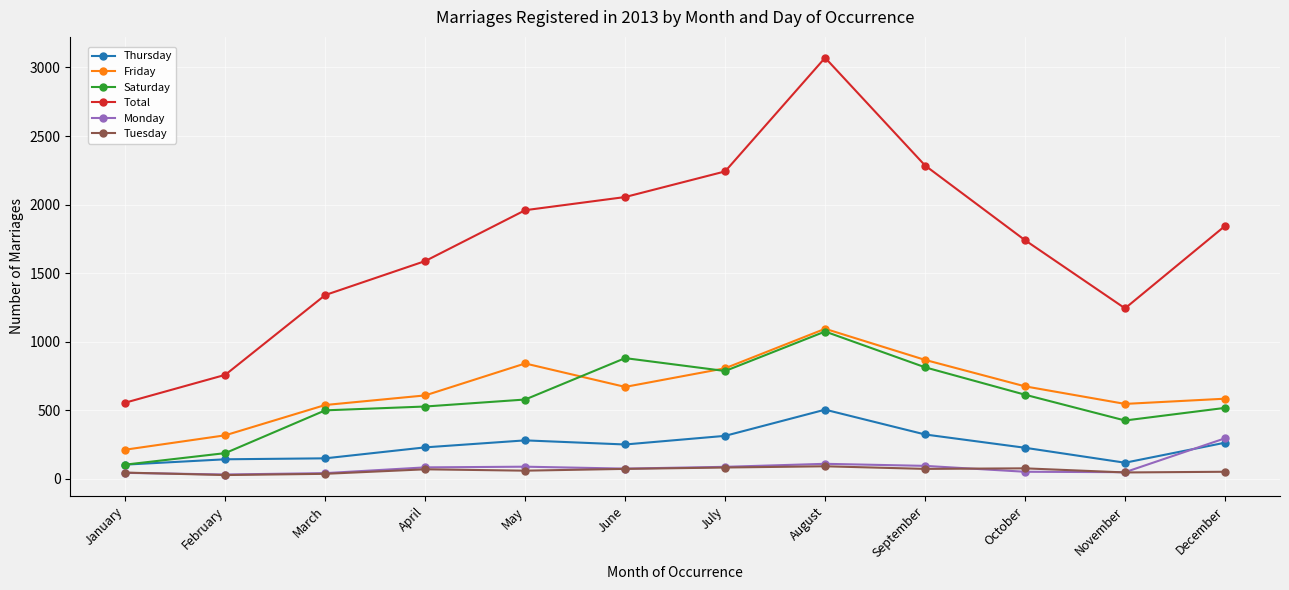

Which series has the largest range (max minus min)?

Total